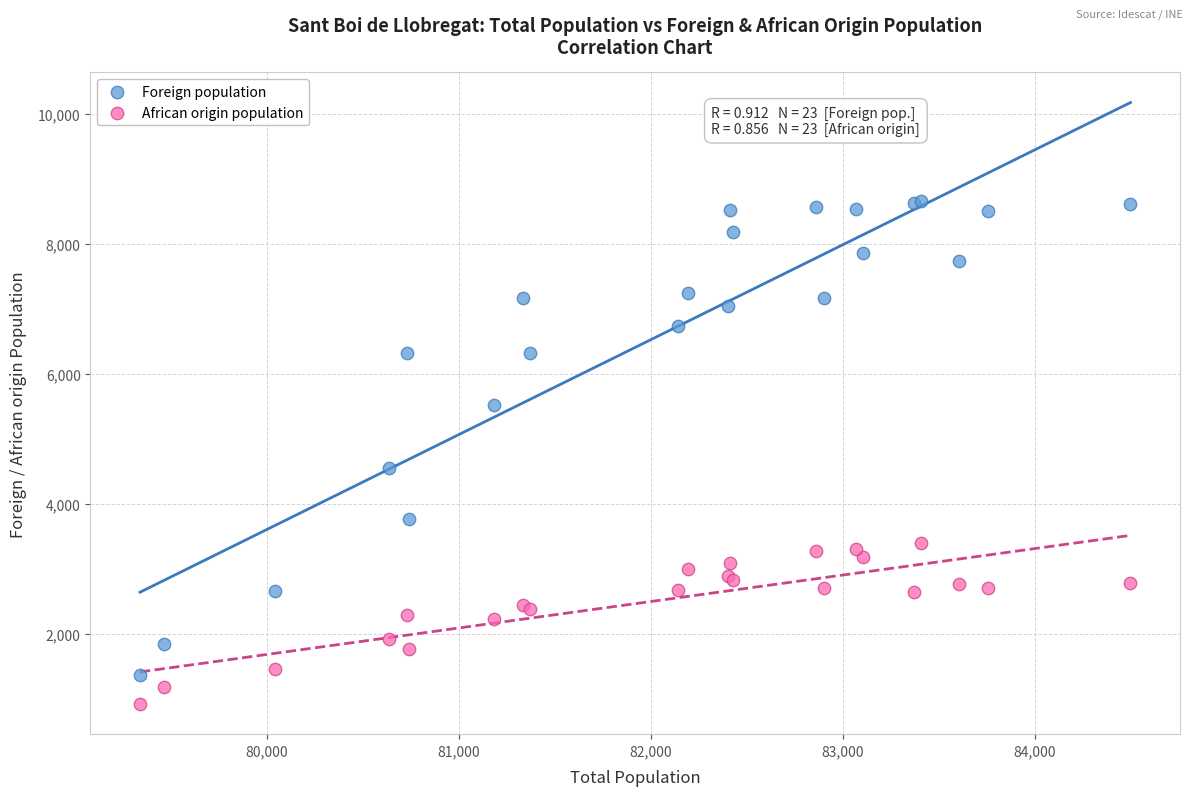

Which series reaches the minimum Y coordinate?

African origin population